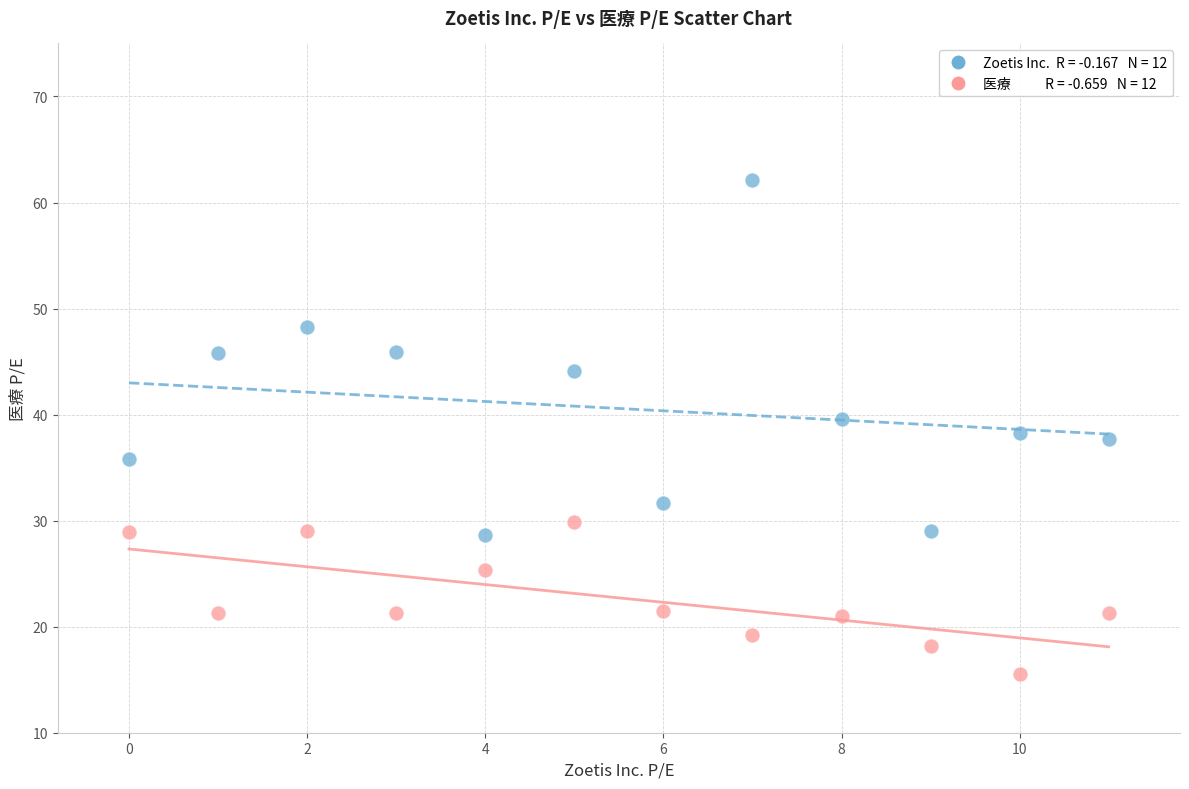

Across all data points, what is the range of Y values (max minus min)?

46.6